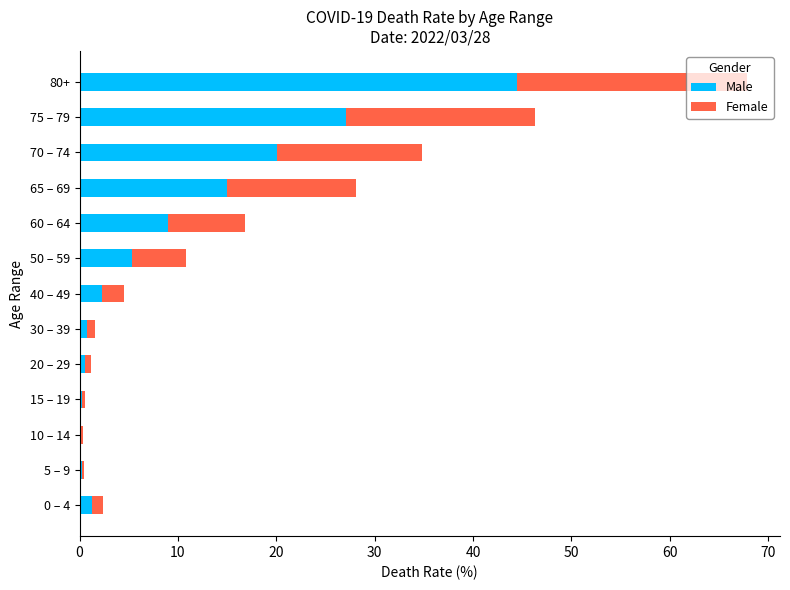

Which category has the highest value in the Male series?

80+